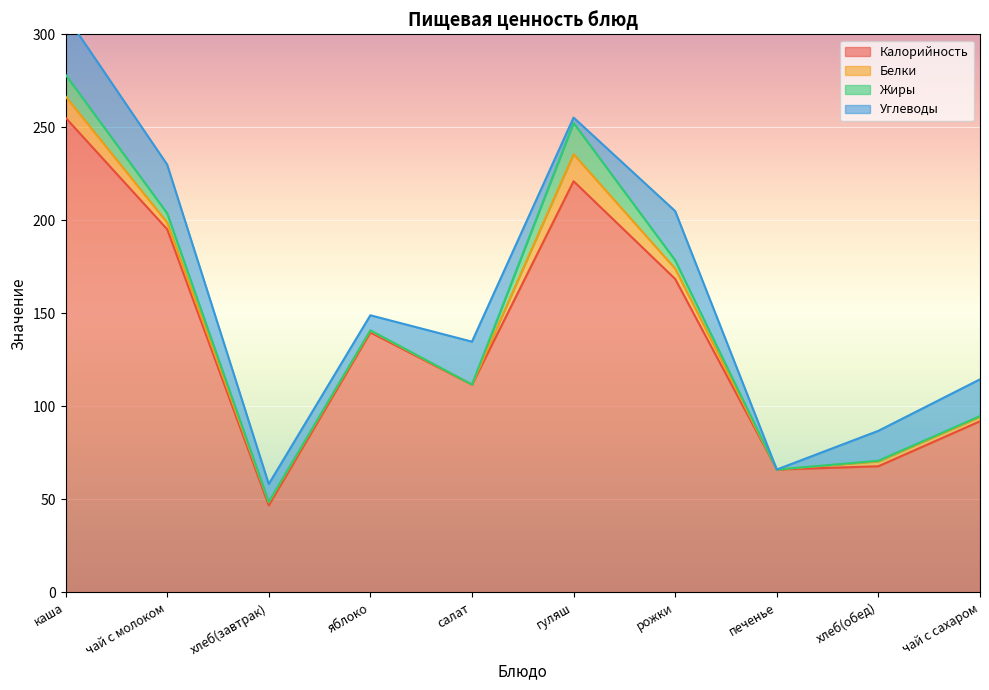

What is the total value across all series at яблоко?

148.9